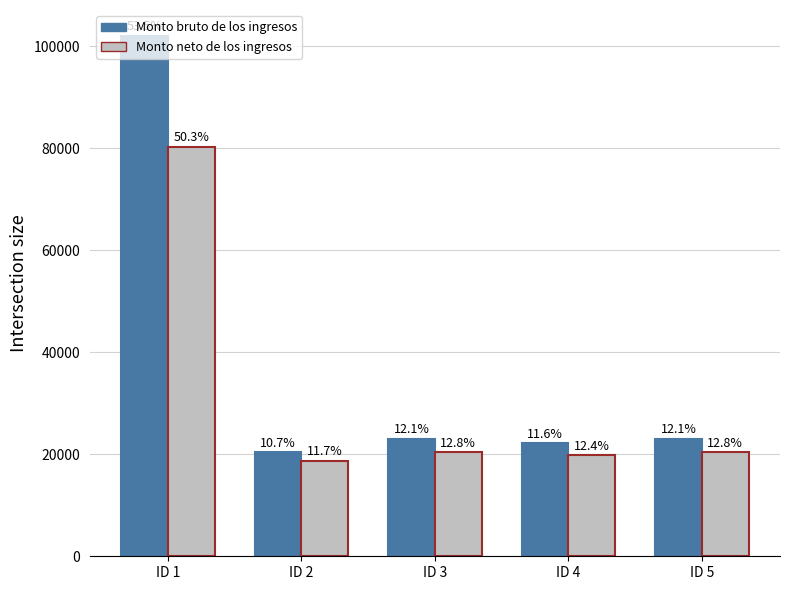

Rank the series by their average value, from highest to lowest.

Monto bruto de los ingresos, Monto neto de los ingresos